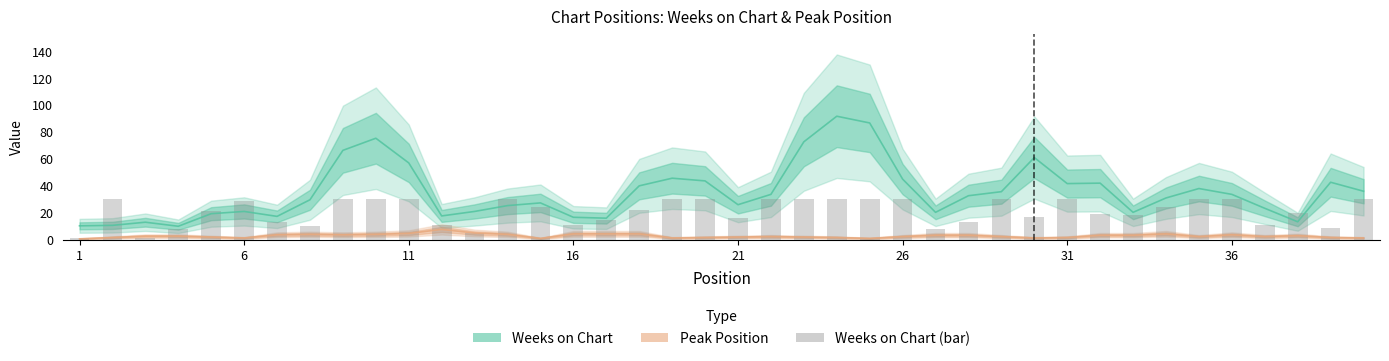

Is the value of Peak Position at 11 greater than the value of Weeks on Chart at 32?

No